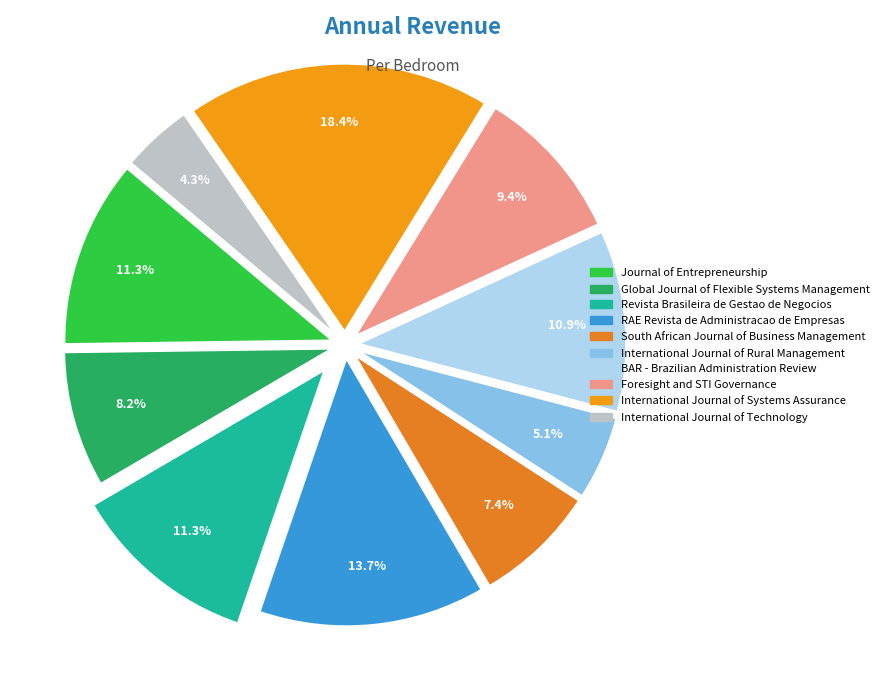

How many slices are in this pie chart?

10